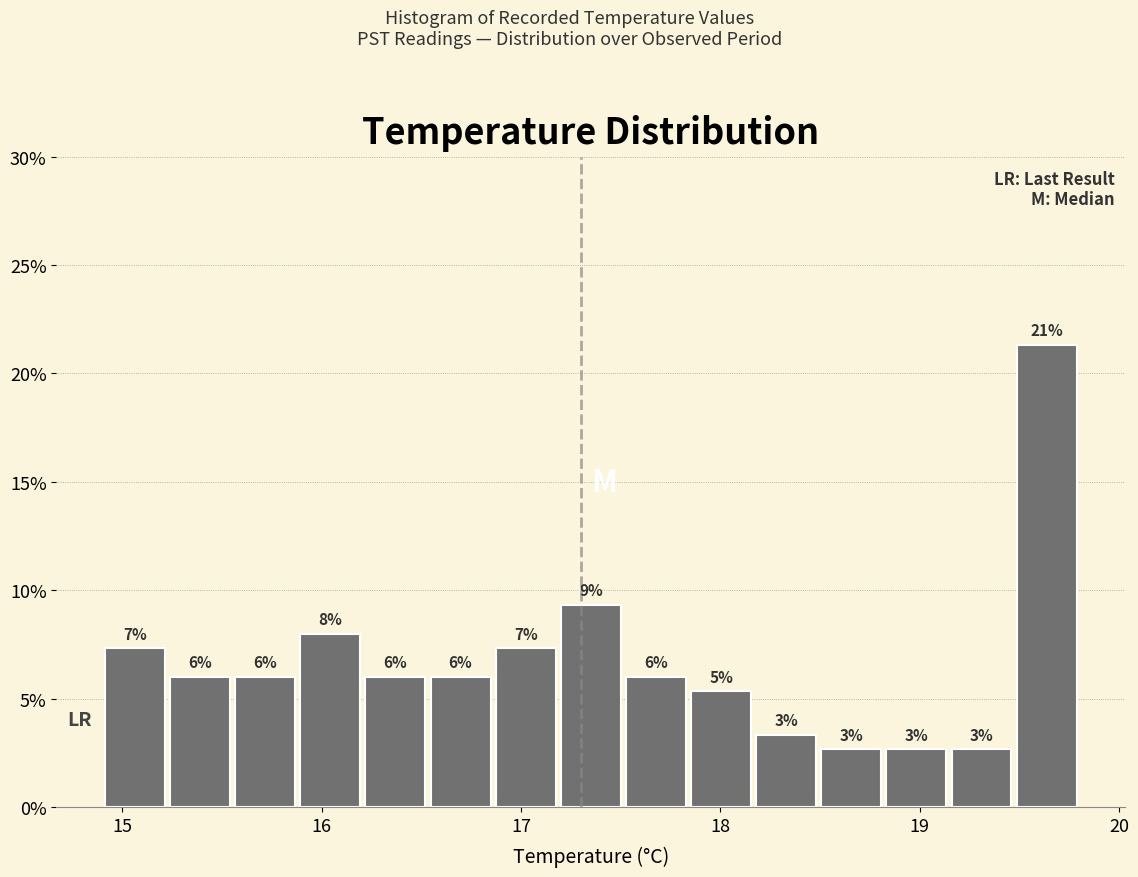

Read against the x-axis, roughly where is the centre of the tallest bar?

19.6